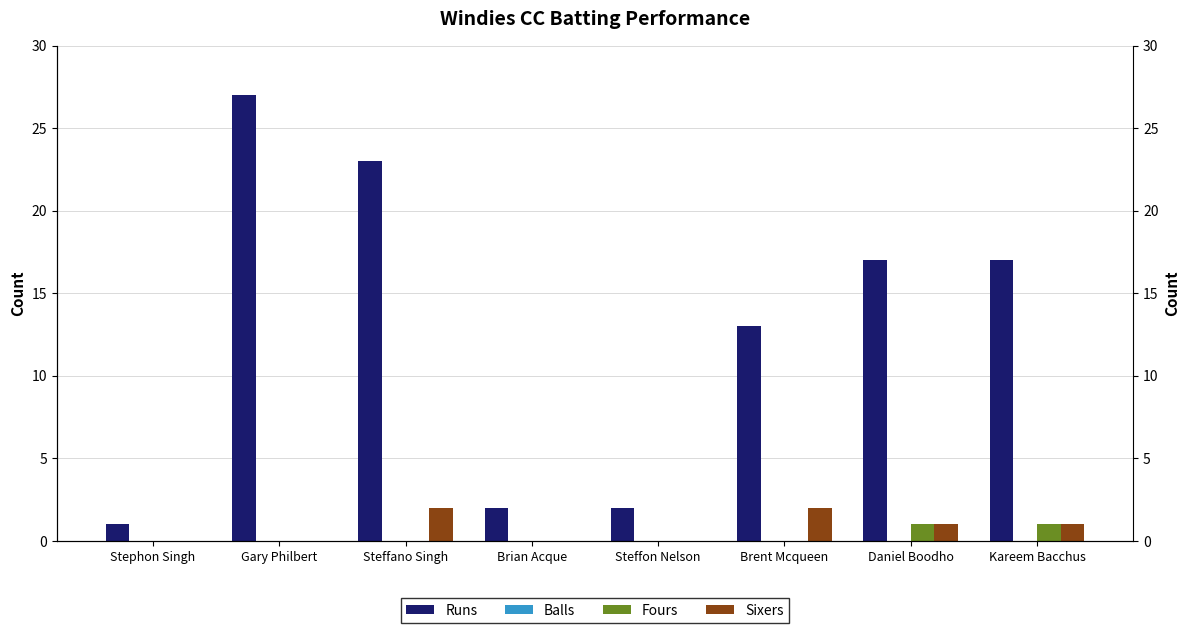

Reading left to right, what are all the values shown in this chart?

Runs: 1	27	23	2	2	13	17	17
Balls: 0	0	0	0	0	0	0	0
Fours: 0	0	0	0	0	0	1	1
Sixers: 0	0	2	0	0	2	1	1